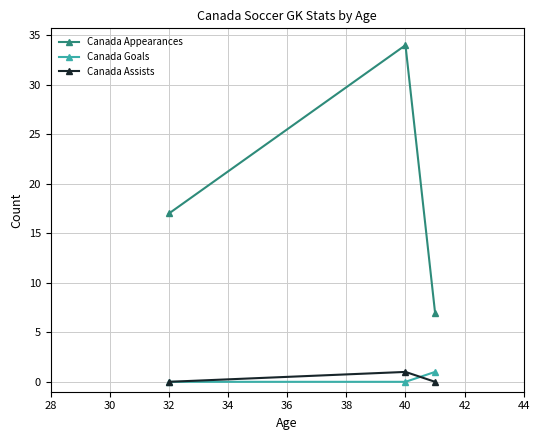

What is the sum of all Canada Assists values?

1